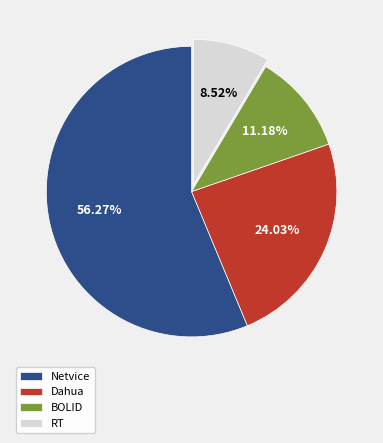

Rank the categories by value from lowest to highest.

RT, BOLID, Dahua, Netvice